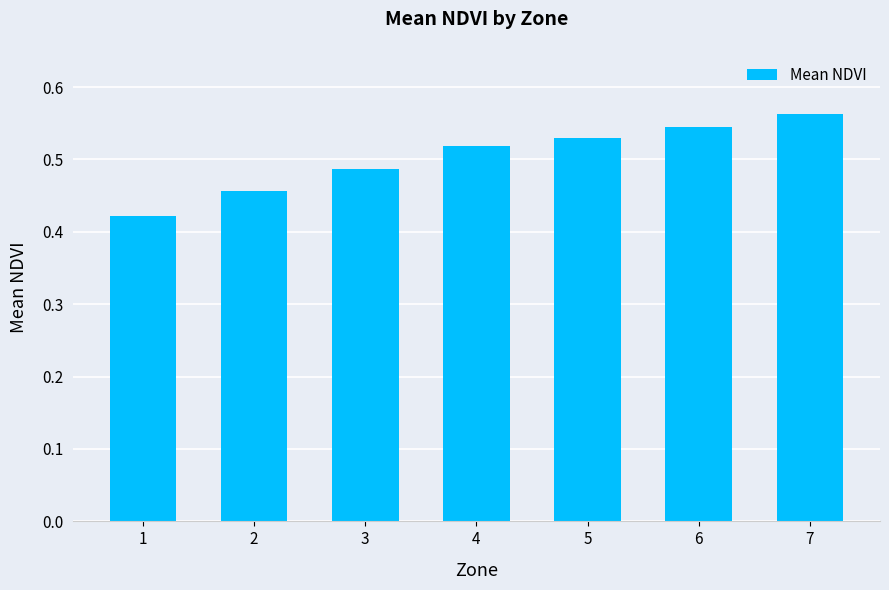

List the labels in order of value, largest first.

7, 6, 5, 4, 3, 2, 1